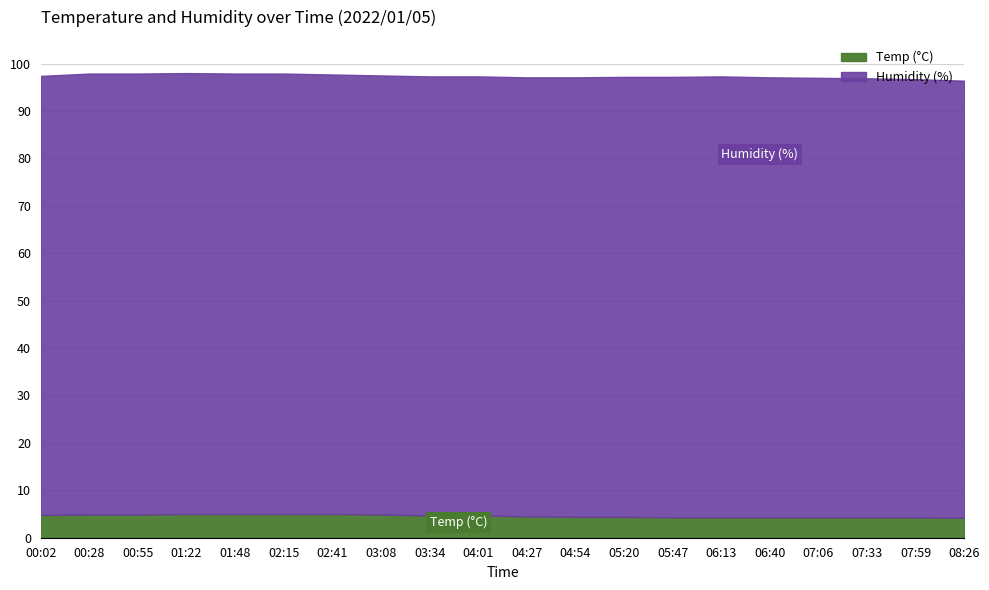

Which series has the largest total across all categories?

Humidity